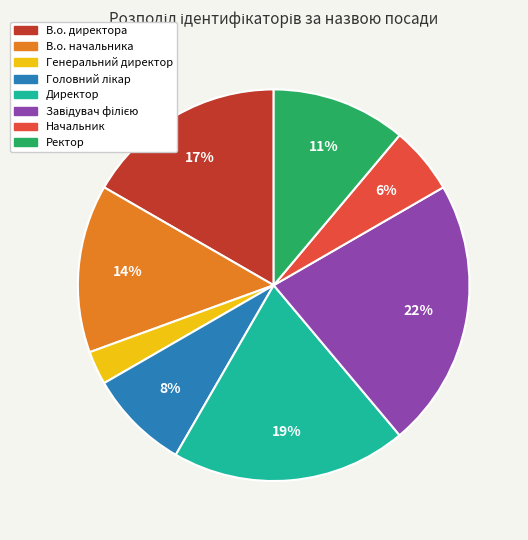

Do В.о. директора and Генеральний директор together represent more than half of the pie?

No